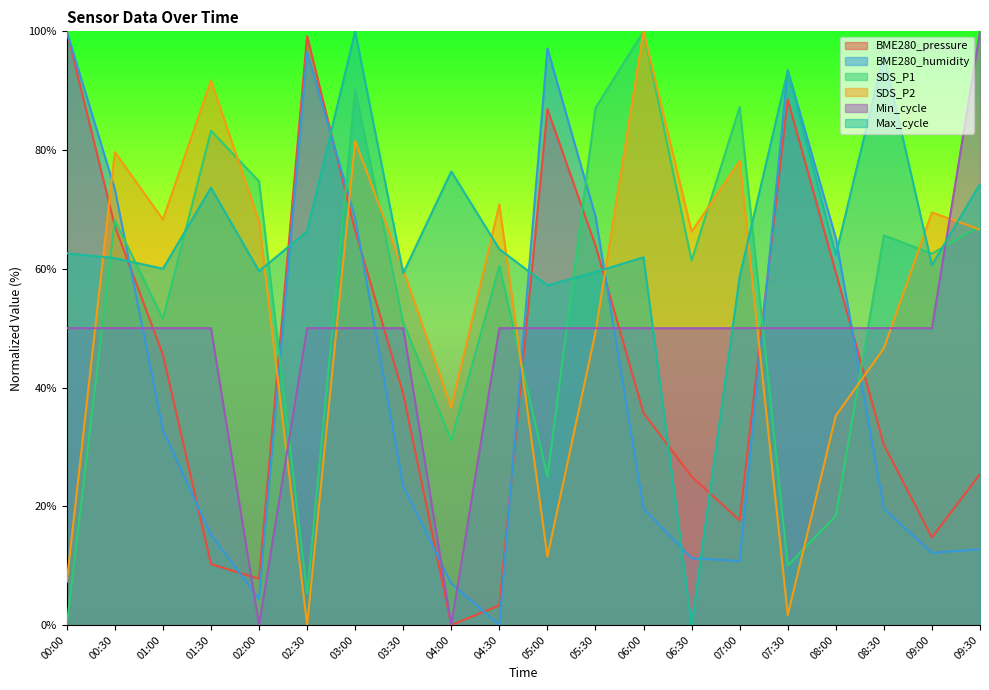

What is the total value across all series at 00:30?

400.2